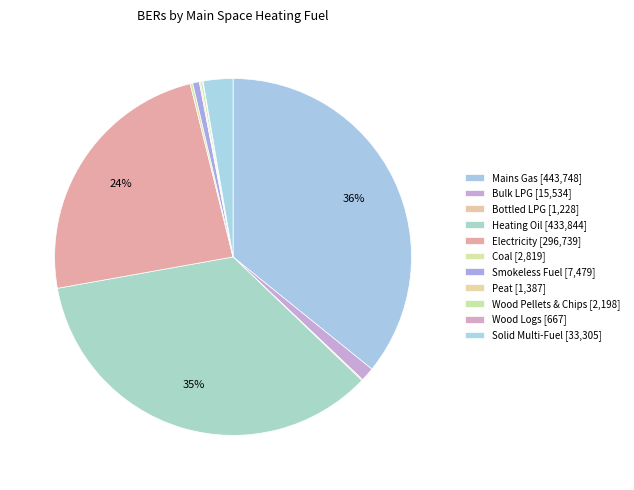

Does Solid Multi-Fuel represent more than half of the total?

No